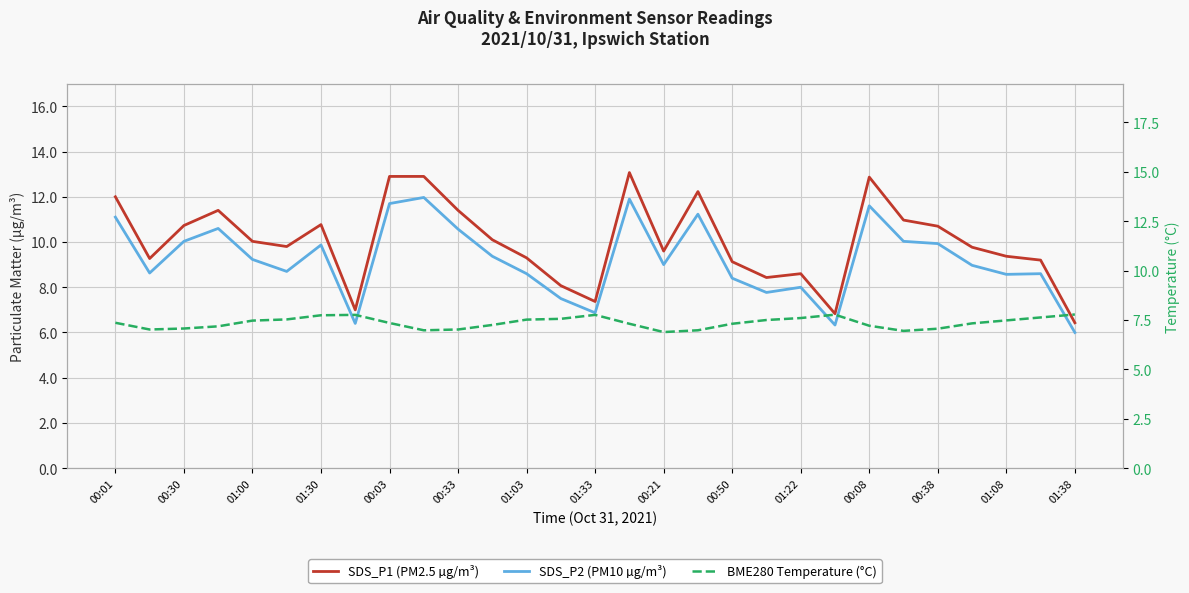

Does the chart display data point markers on the line(s)?

No